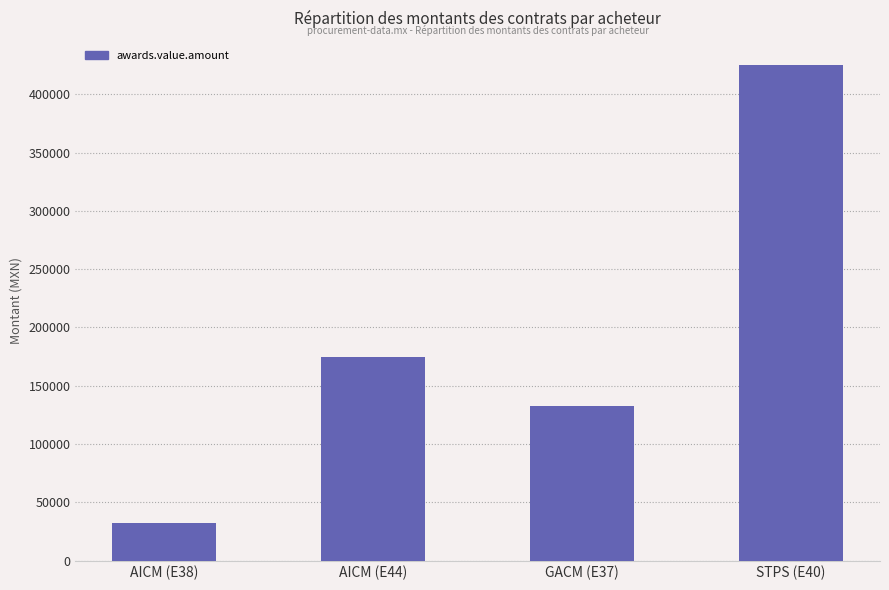

Where is the data nearest to the value 228401?

AICM (E44)